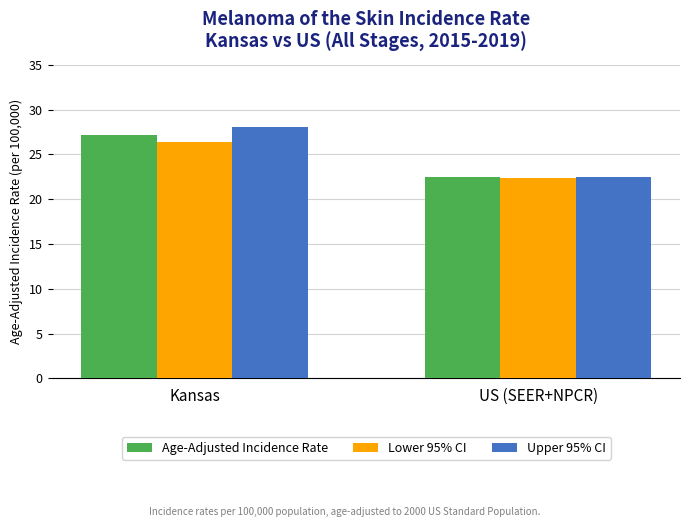

What position from the left is Kansas?

1